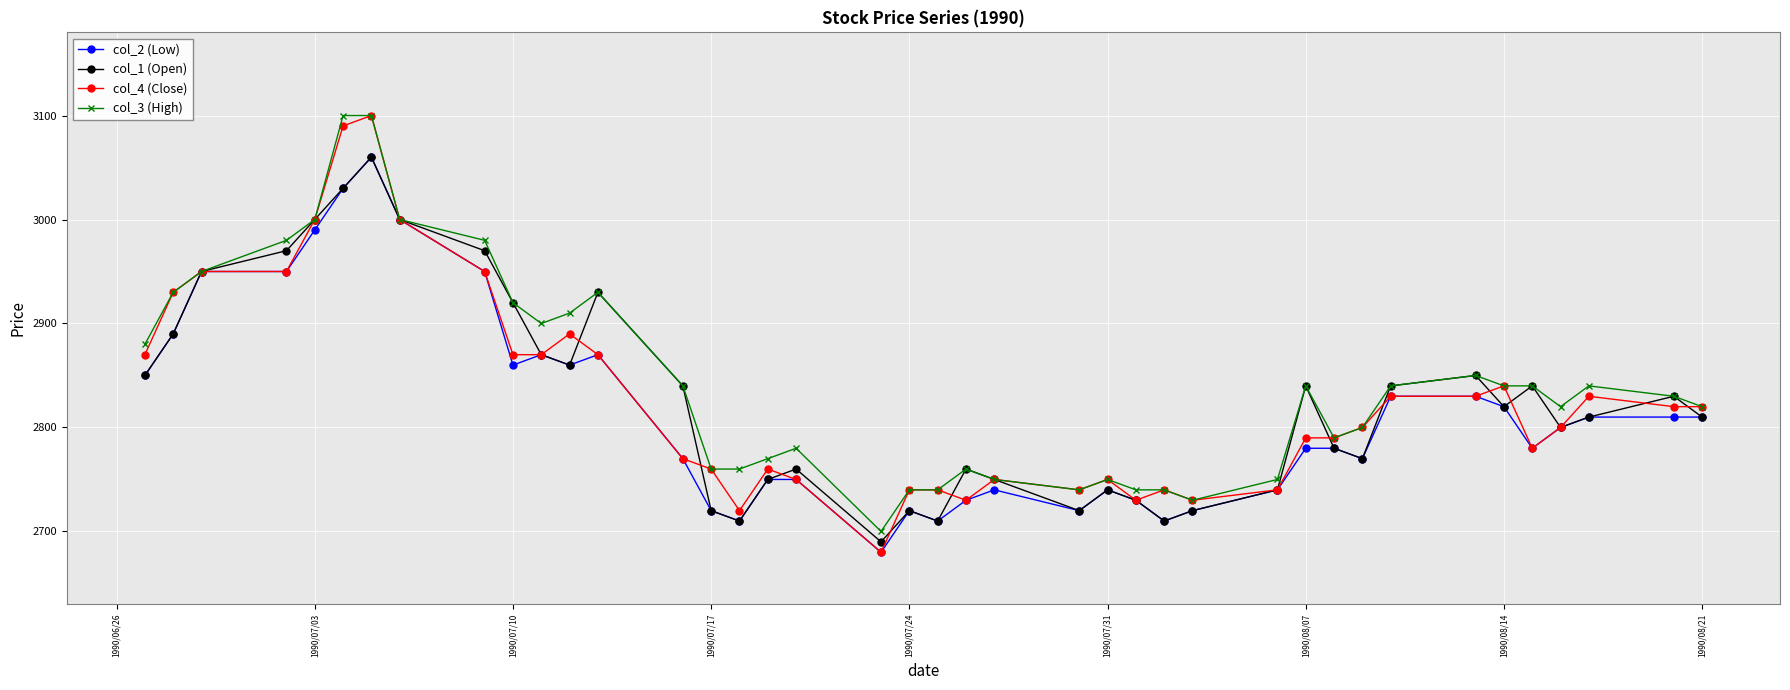

What is the difference between the maximum and minimum values in the col_1 (Open) series?

370